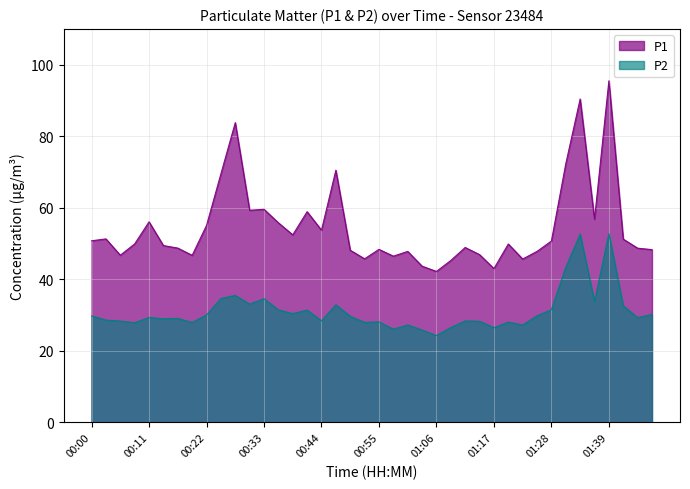

Reading left to right, extract all data points from this chart.

P1: 00:00=50.8	00:03=51.3	00:05=46.7	00:08=49.9	00:11=56.1	00:14=49.4	00:16=48.7	00:19=46.7	00:22=55.1	00:25=69.5	00:27=83.8	00:30=59.3	00:33=59.6	00:36=55.8	00:39=52.4	00:41=58.9	00:44=53.7	00:47=70.5	00:50=48.1	00:52=45.7	00:55=48.4	00:58=46.5	01:01=47.8	01:03=43.7	01:06=42.2	01:09=45.3	01:12=48.9	01:14=46.9	01:17=43.0	01:20=49.9	01:23=45.7	01:26=47.8	01:28=50.7	01:31=72.3	01:34=90.4	01:37=56.8	01:39=95.5	01:42=51.2	01:45=48.7	01:48=48.3
P2: 00:00=29.8	00:03=28.6	00:05=28.3	00:08=27.9	00:11=29.3	00:14=29.0	00:16=29.1	00:19=27.9	00:22=30.0	00:25=34.6	00:27=35.5	00:30=33.1	00:33=34.6	00:36=31.5	00:39=30.4	00:41=31.4	00:44=28.4	00:47=32.9	00:50=29.7	00:52=28.0	00:55=28.1	00:58=26.1	01:01=27.2	01:03=25.8	01:06=24.3	01:09=26.5	01:12=28.4	01:14=28.3	01:17=26.5	01:20=28.0	01:23=27.2	01:26=29.8	01:28=31.5	01:31=43.3	01:34=52.6	01:37=33.8	01:39=52.8	01:42=32.6	01:45=29.3	01:48=30.2